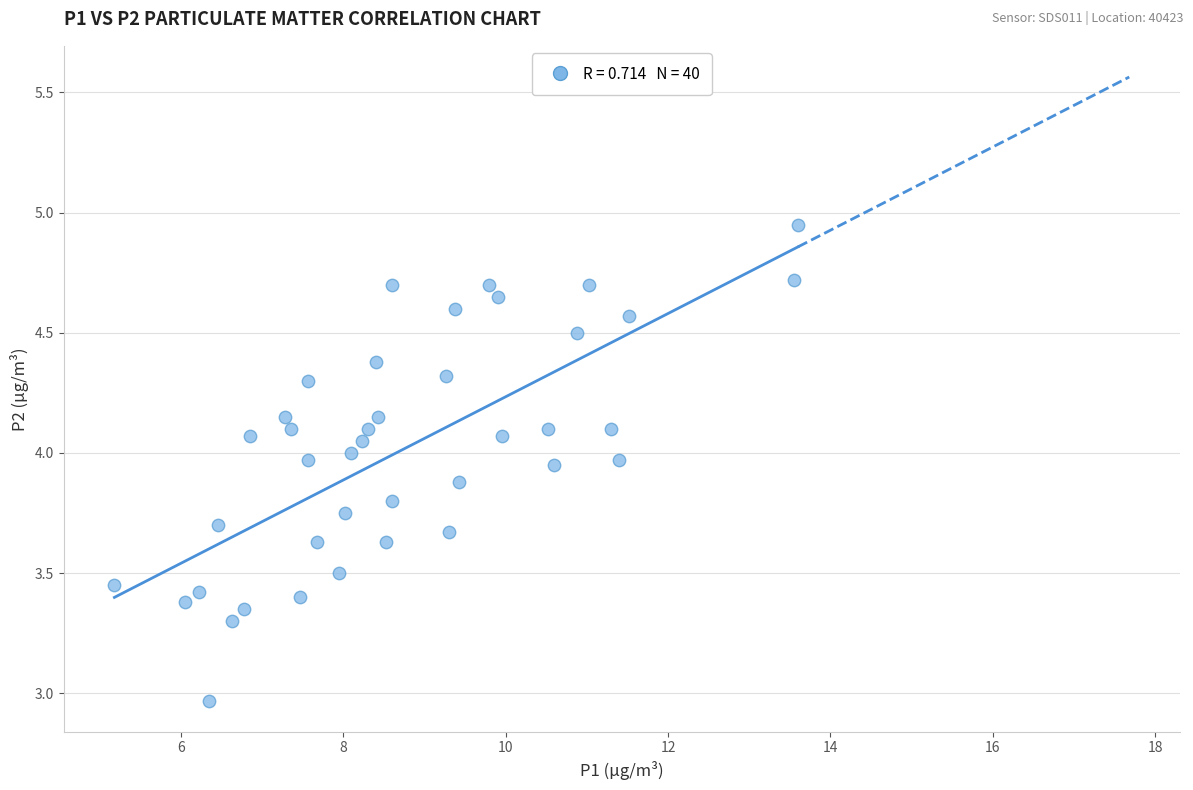

What is the range of Y values (max minus min)?

2.0